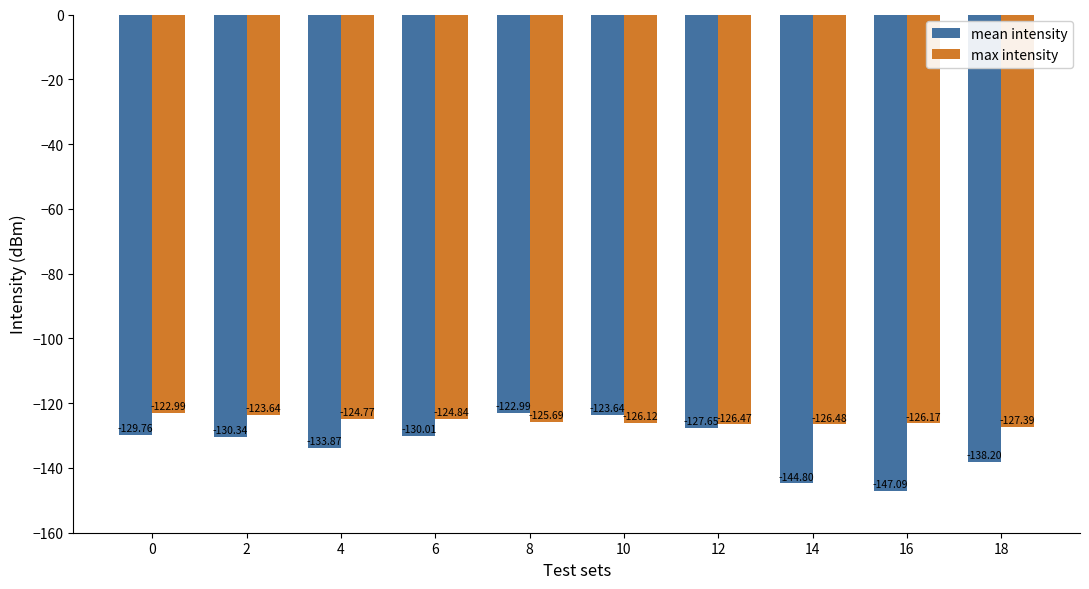

At which category is the sum across all series the highest?

8